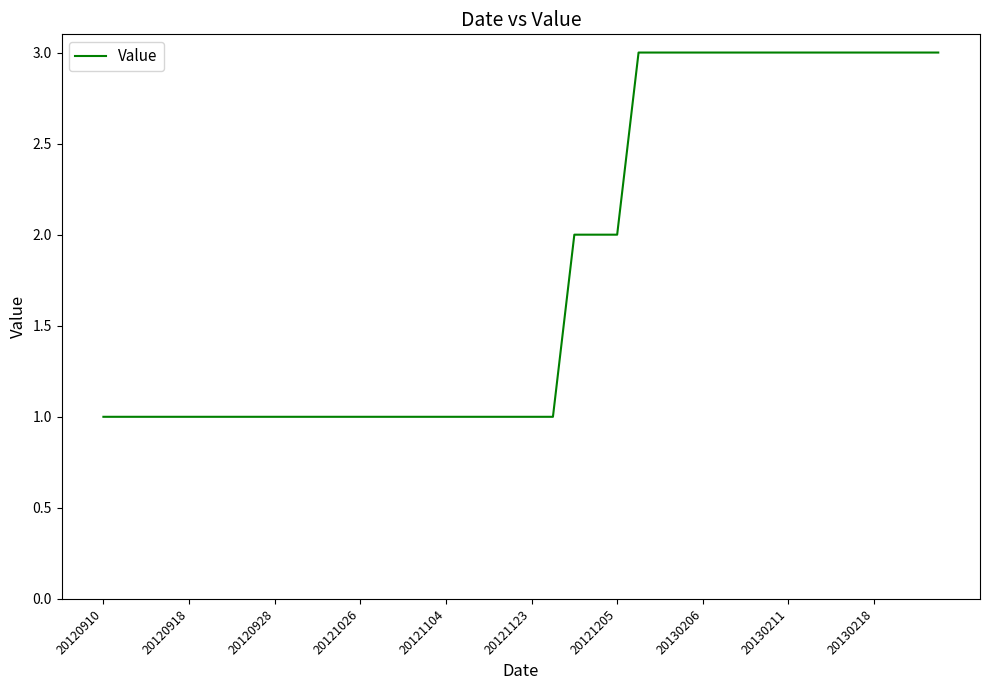

What is the difference between the second highest and second lowest values?

2